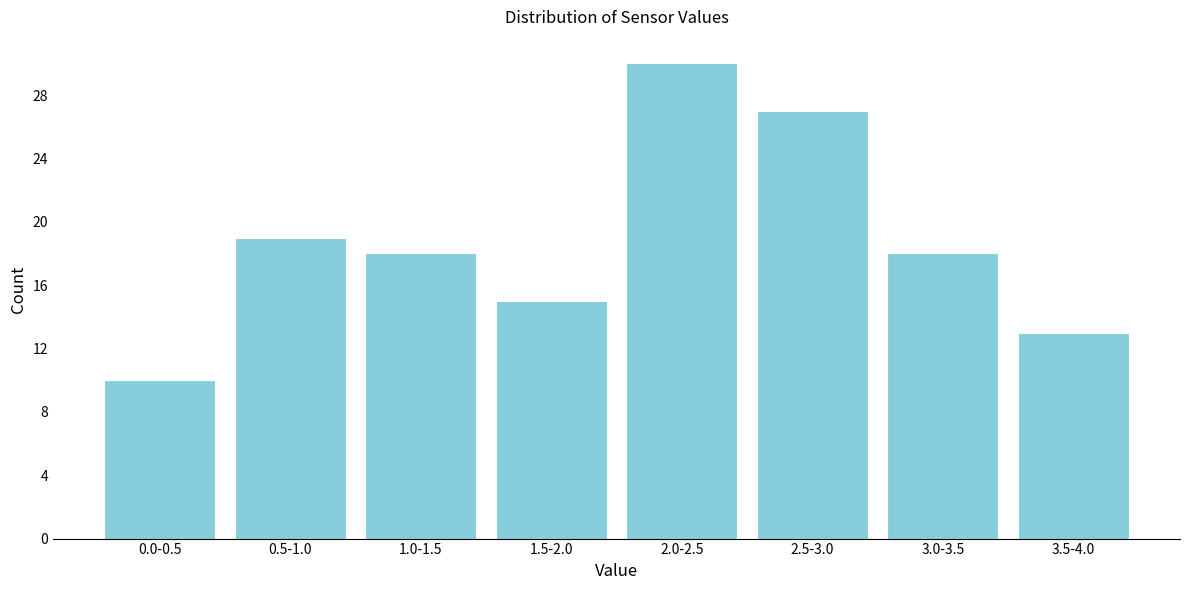

Reading right to left, extract all data points from this chart.

13	18	27	30	15	18	19	10